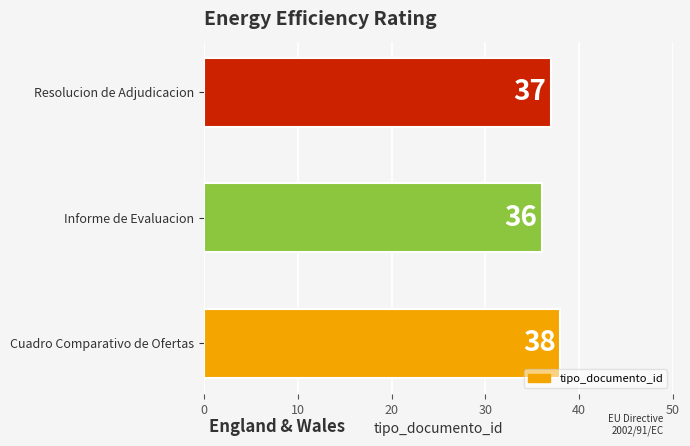

Rank the categories by value from highest to lowest.

Cuadro Comparativo de Ofertas, Resolucion de Adjudicacion, Informe de Evaluacion